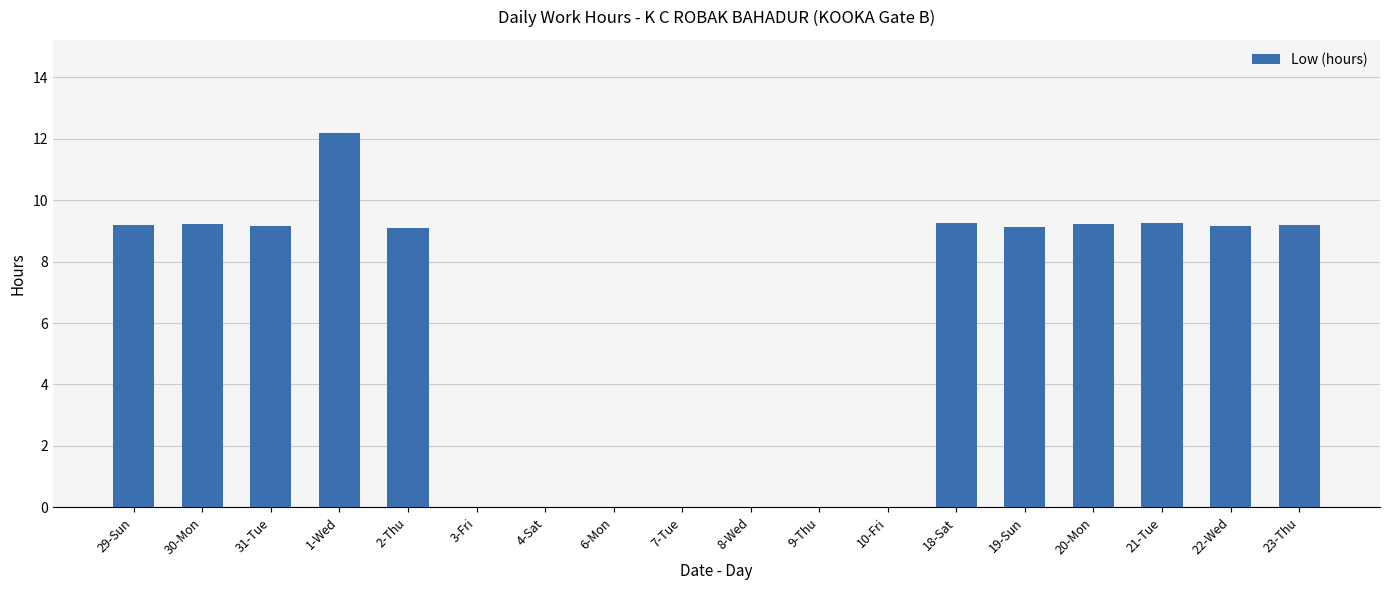

Are the bars horizontal?

No